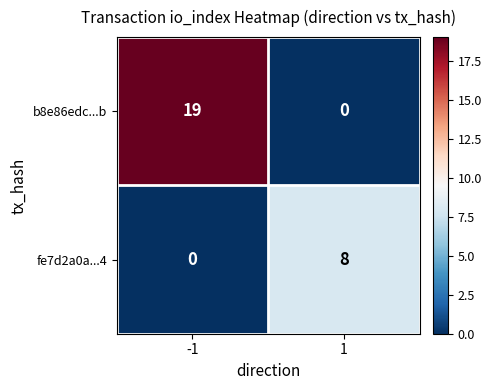

What is the sum of all b8e86edc...b values?

19